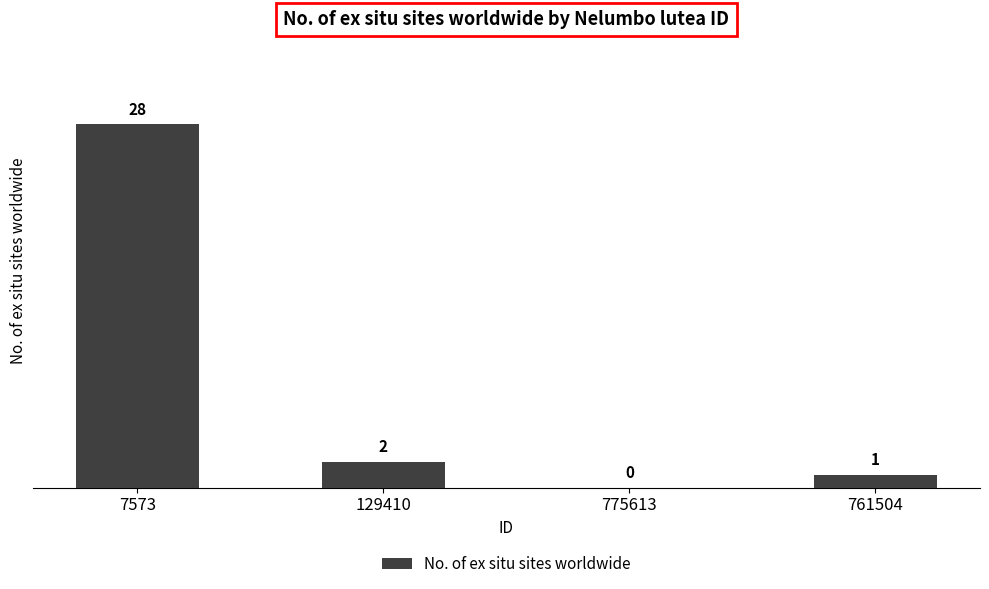

The chart shows a value of 28 at 7573. True or false?

True